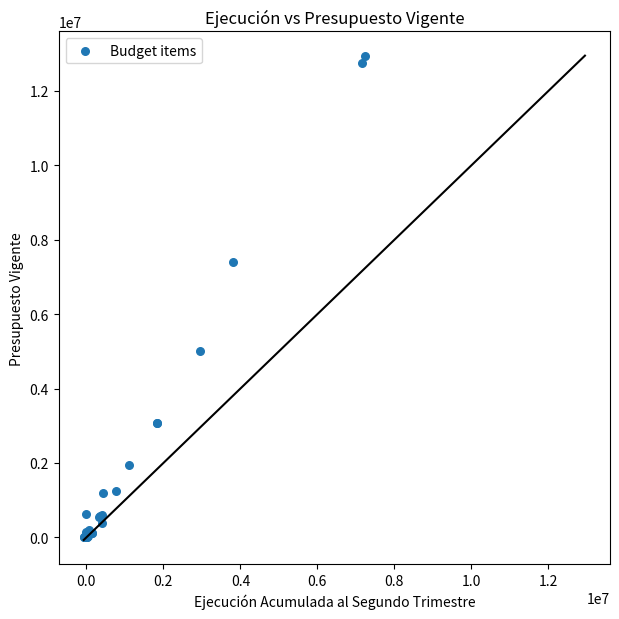

What Y value in the scatter plot is closest to 6474144?

7404641